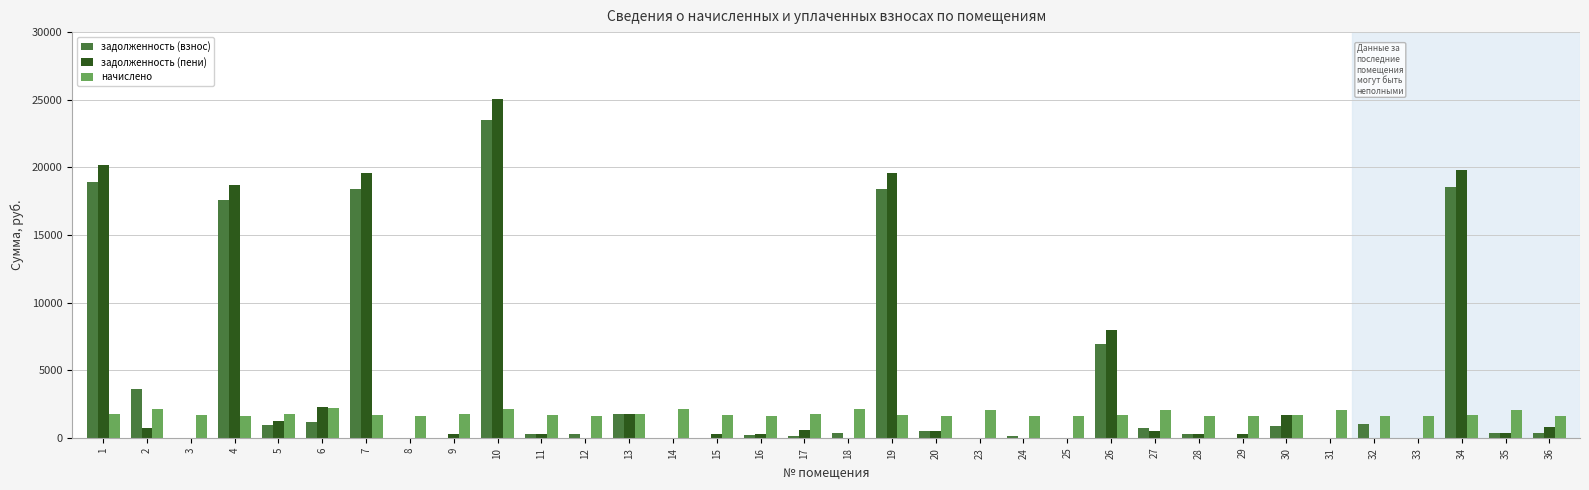

Is the value of задолженность (взнос) at 4 greater than the value of начислено at 36?

Yes